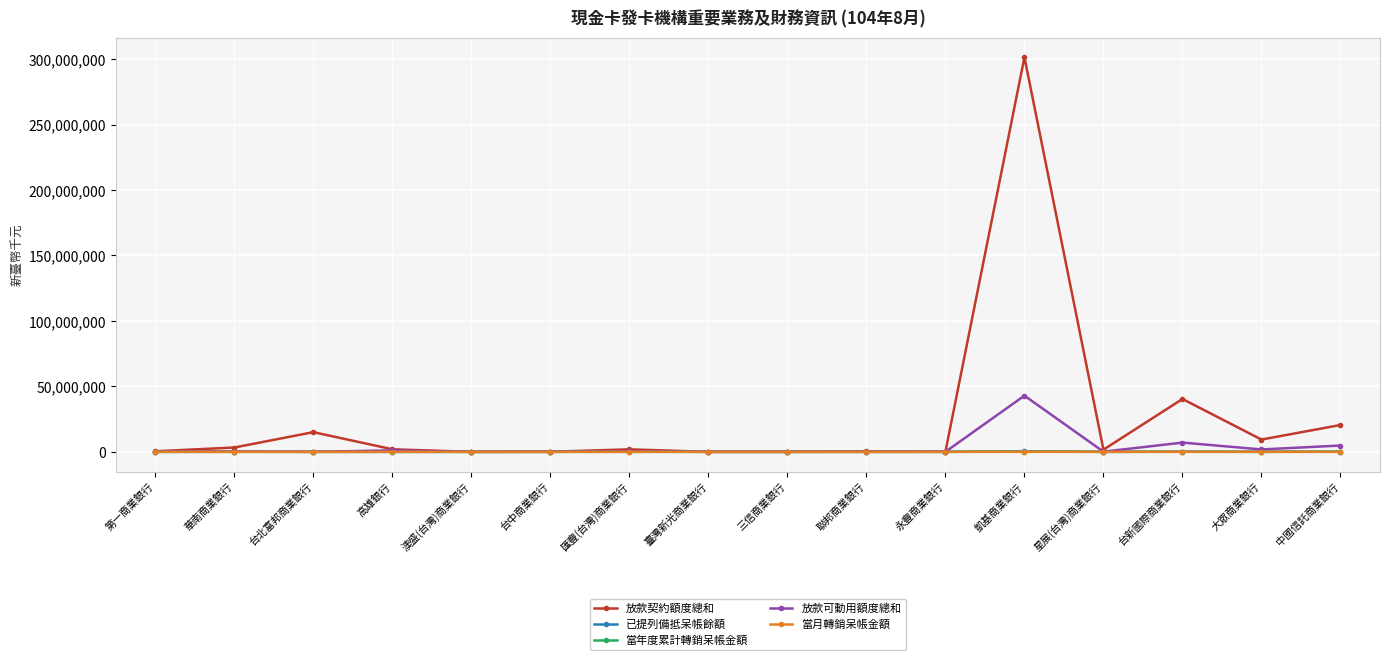

Which series ends up on top after the final intersection of 已提列備抵呆帳餘額 and 當月轉銷呆帳金額?

已提列備抵呆帳餘額